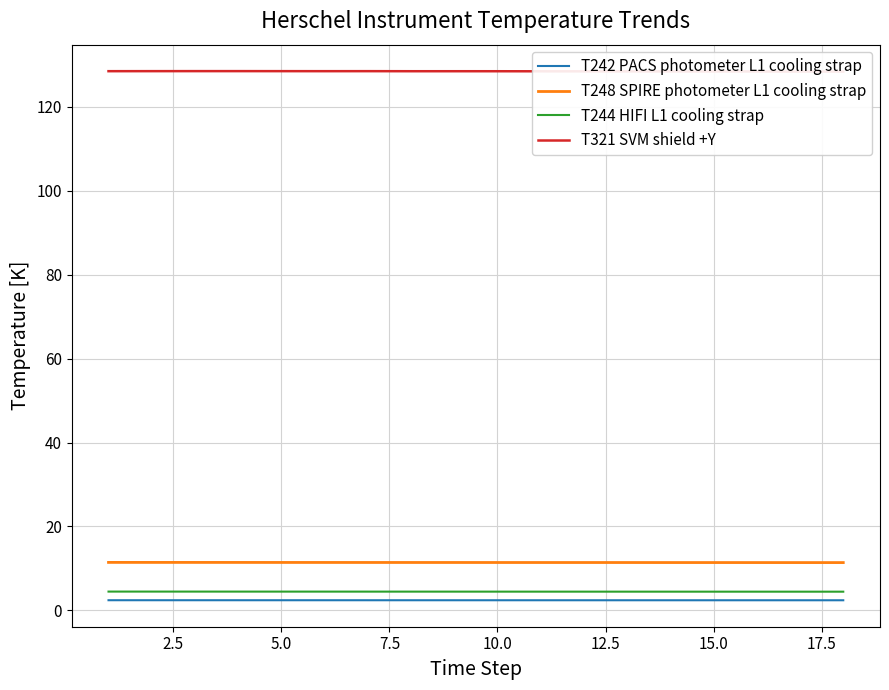

True or false: T244 HIFI L1 cooling strap and T242 PACS photometer L1 cooling strap intersect in this chart.

False